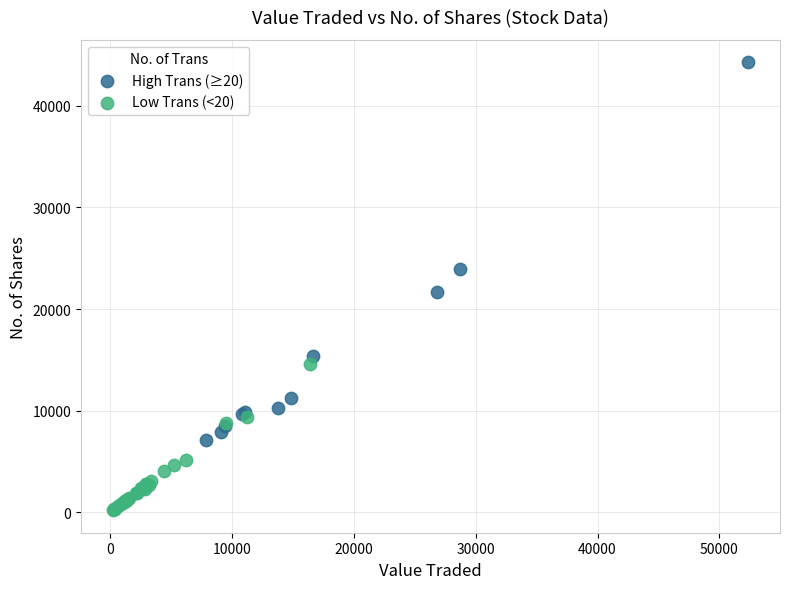

Which series has the largest Y range (max minus min)?

High Trans (≥20)